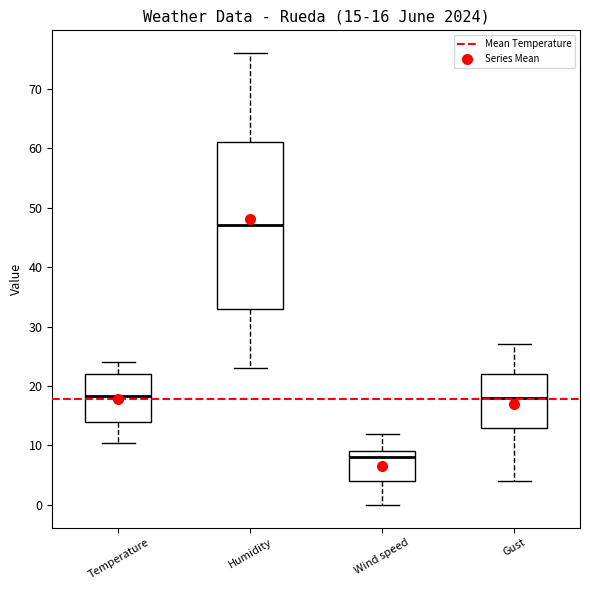

Which box is the tallest, from its lower edge to its upper edge?

Humidity